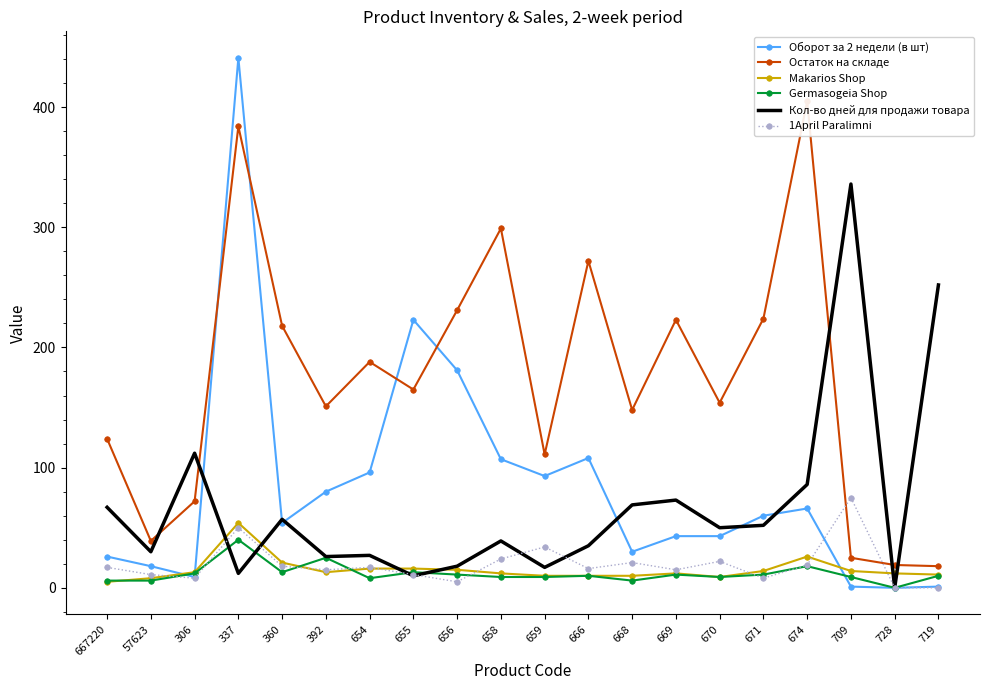

Where do 1April Paralimni and Остаток на складе first cross each other?

674 and 709